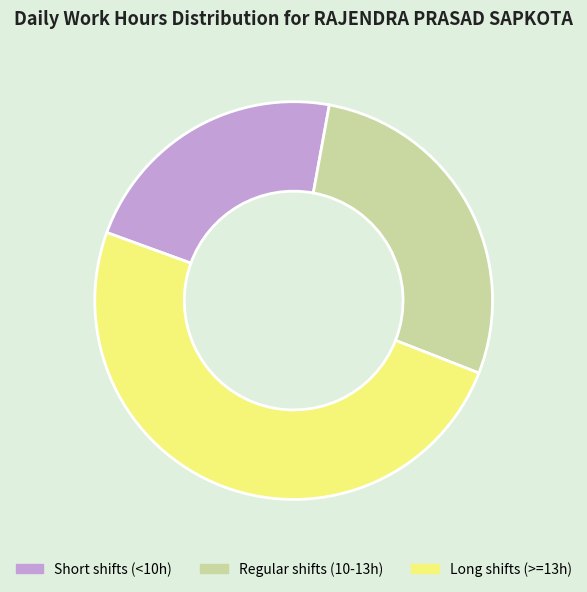

How many slices are in this pie chart?

3